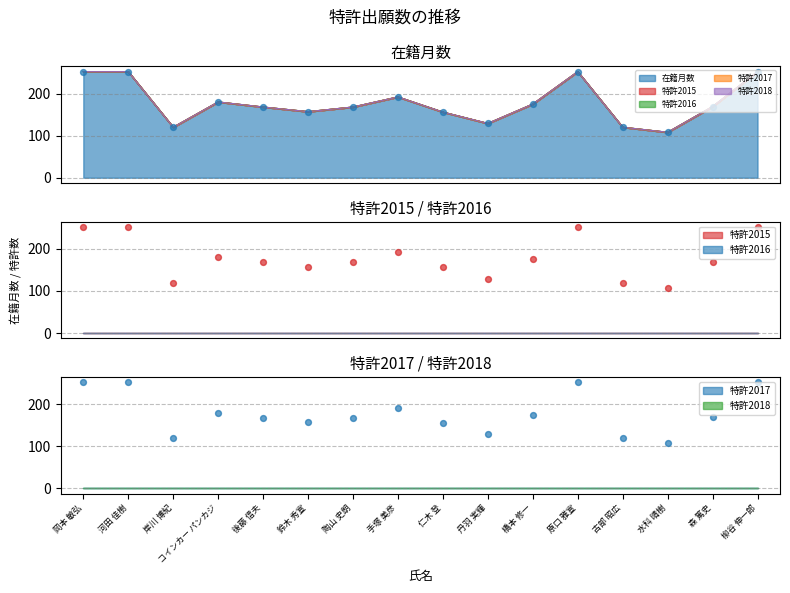

At which category is the sum across all series the highest?

岡本 敏弘